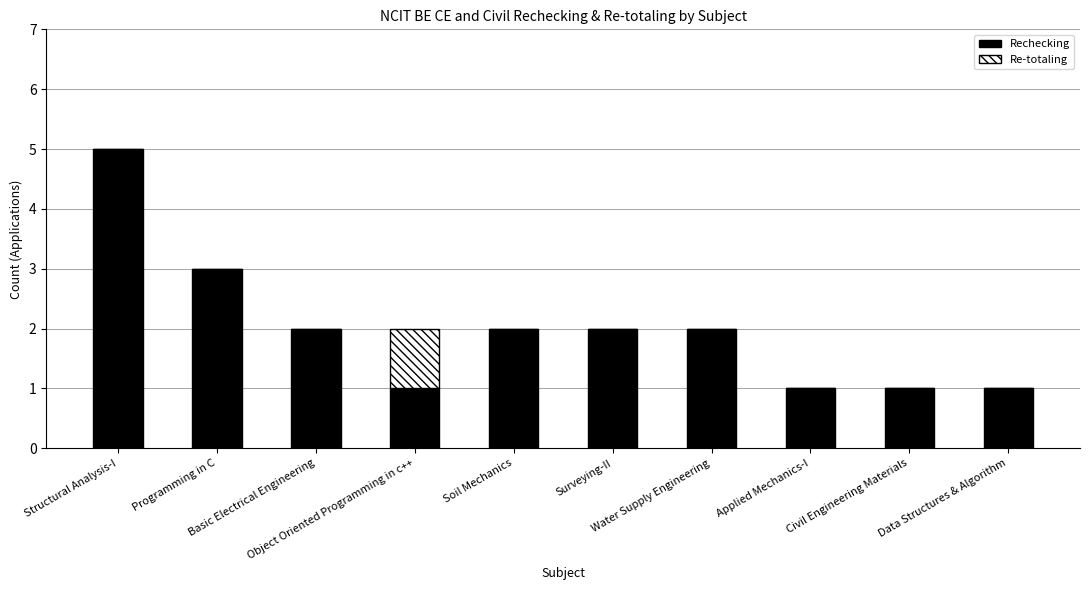

What is the maximum value for Rechecking?

5